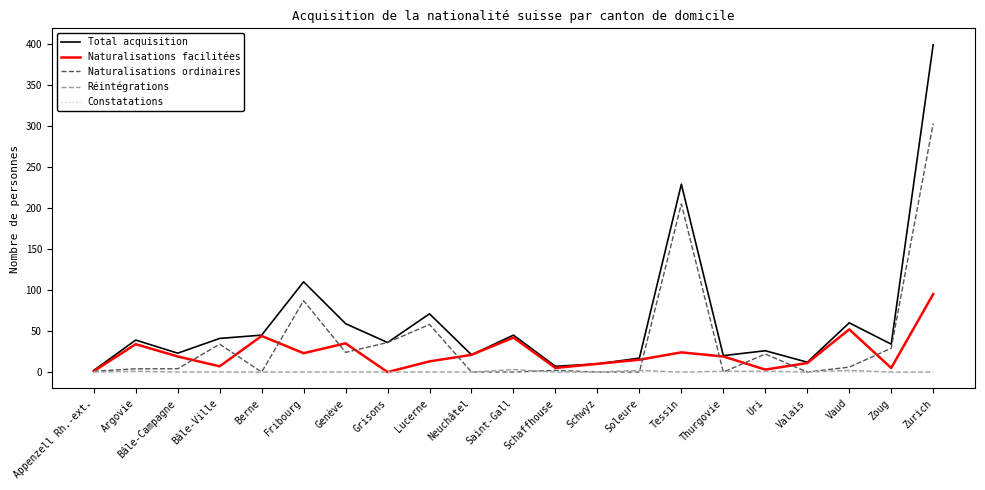

At which category does the chart reach its peak across all series?

Zurich